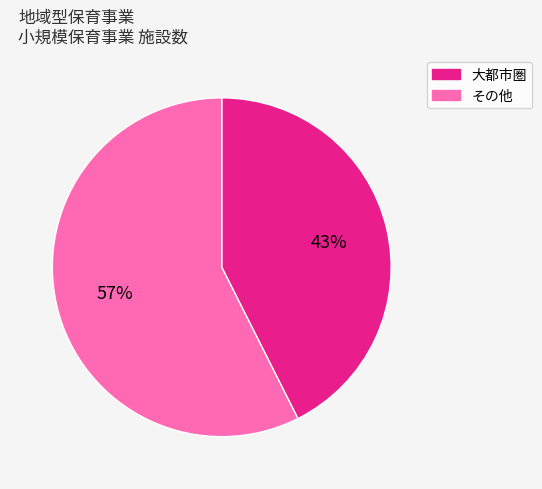

How many segments does this pie chart have?

2